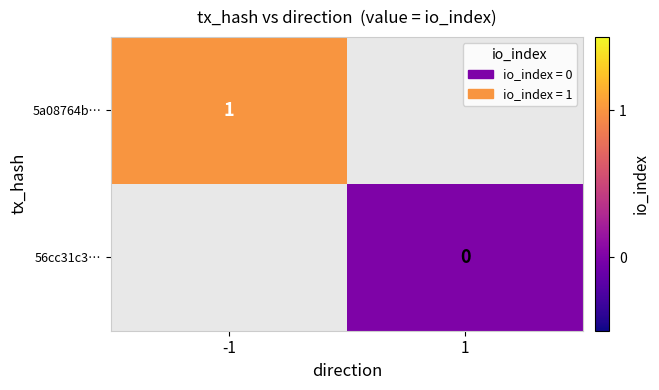

Is the value of 56cc31c3… at 1 greater than the value of 5a08764b… at -1?

No